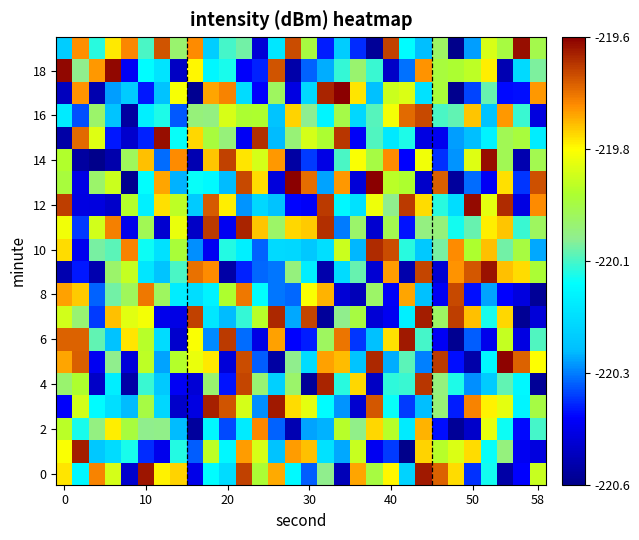

Count the number of categories in the chart.

30